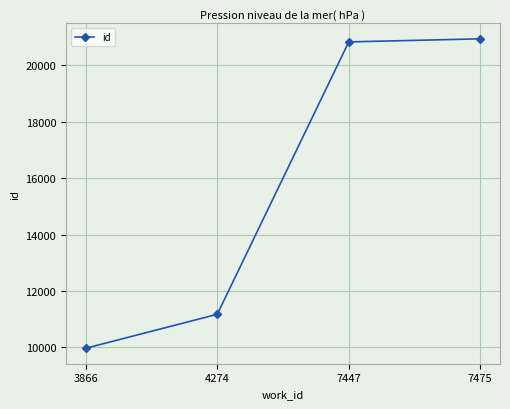

What is the difference between the maximum and minimum values?

10979